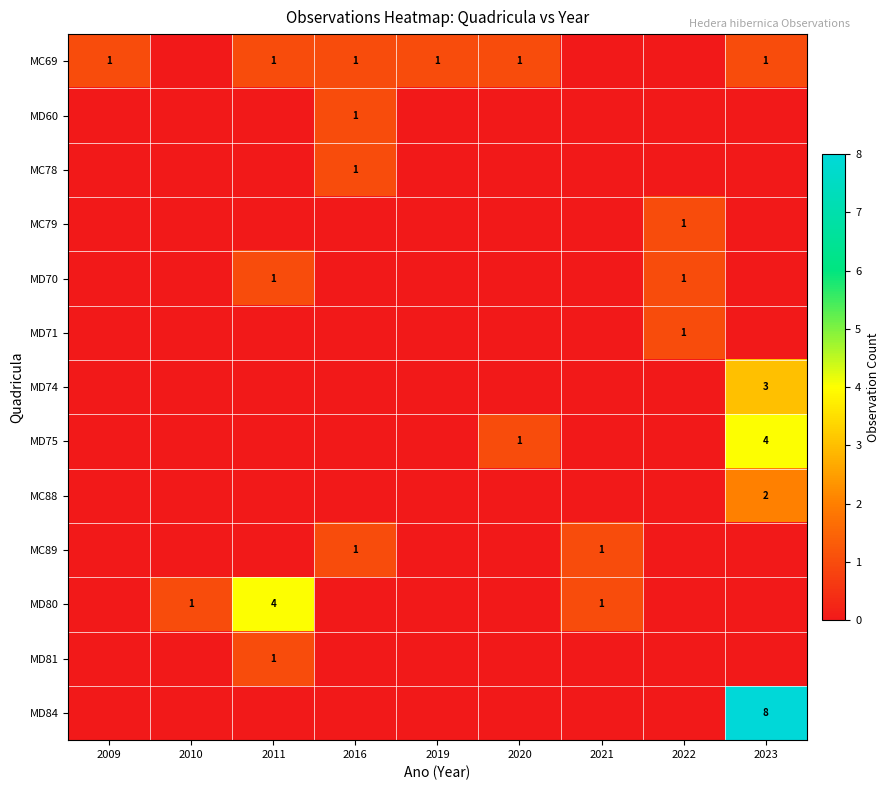

The value of MC78 at 2021 is 0. True or false?

True